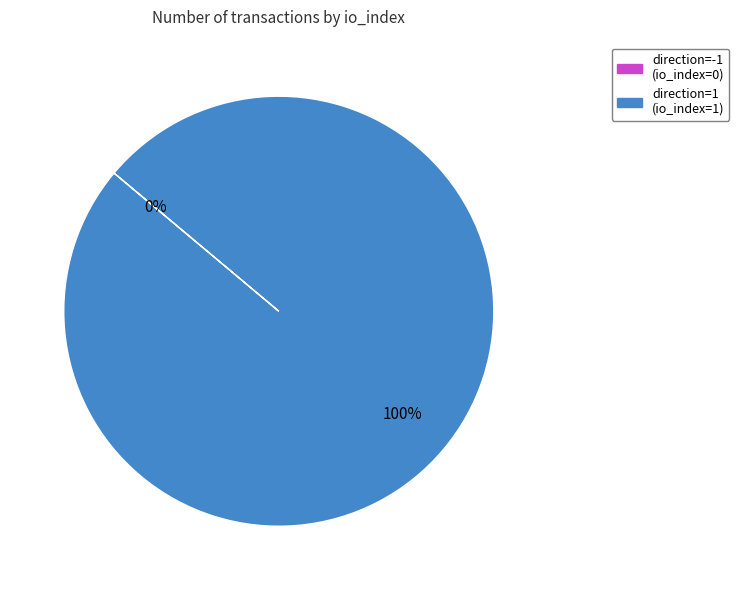

Does any single category account for the majority?

Yes